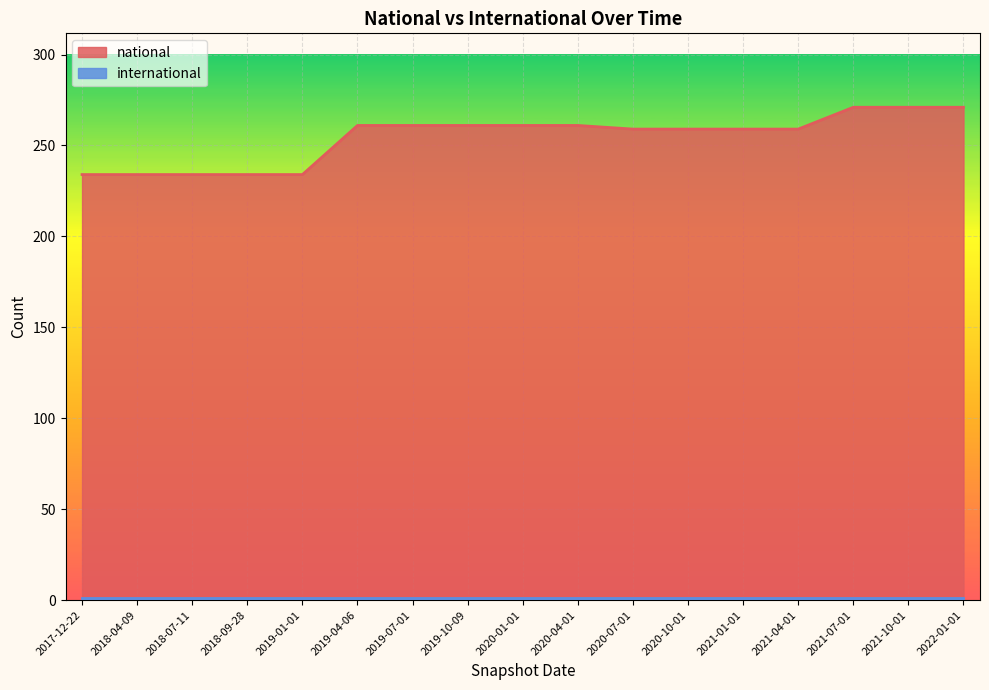

What is the sum of all values?

4324